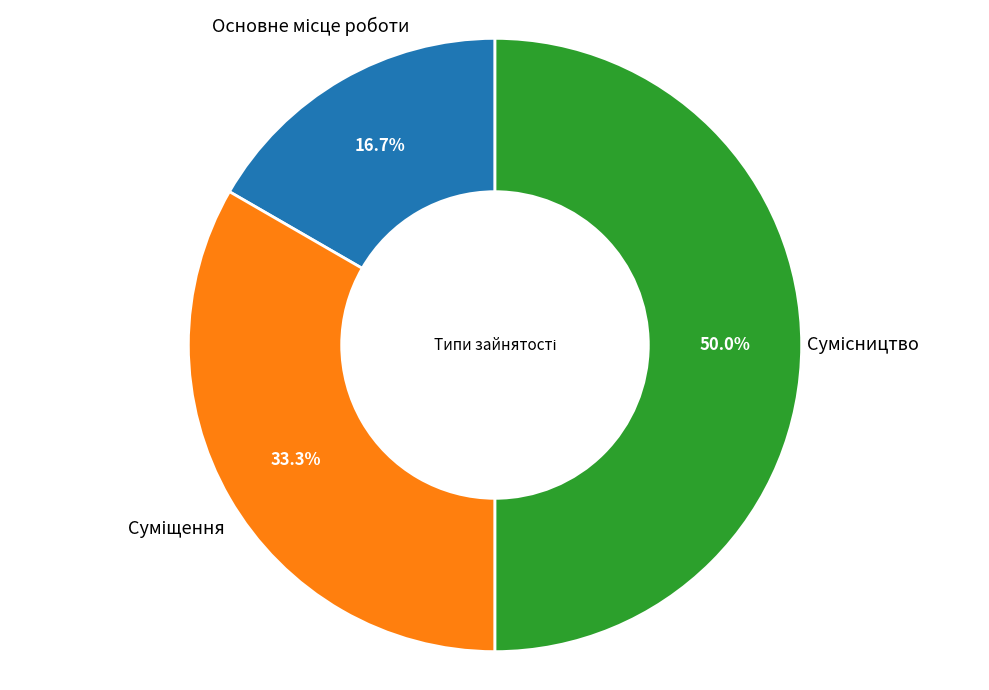

Count the number of slices in the pie.

3